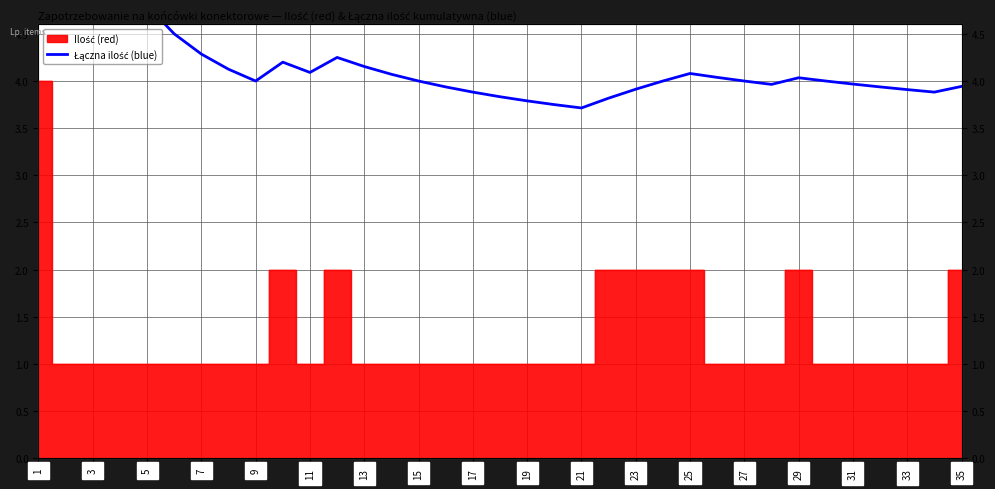

Which category has the highest value across all series?

1